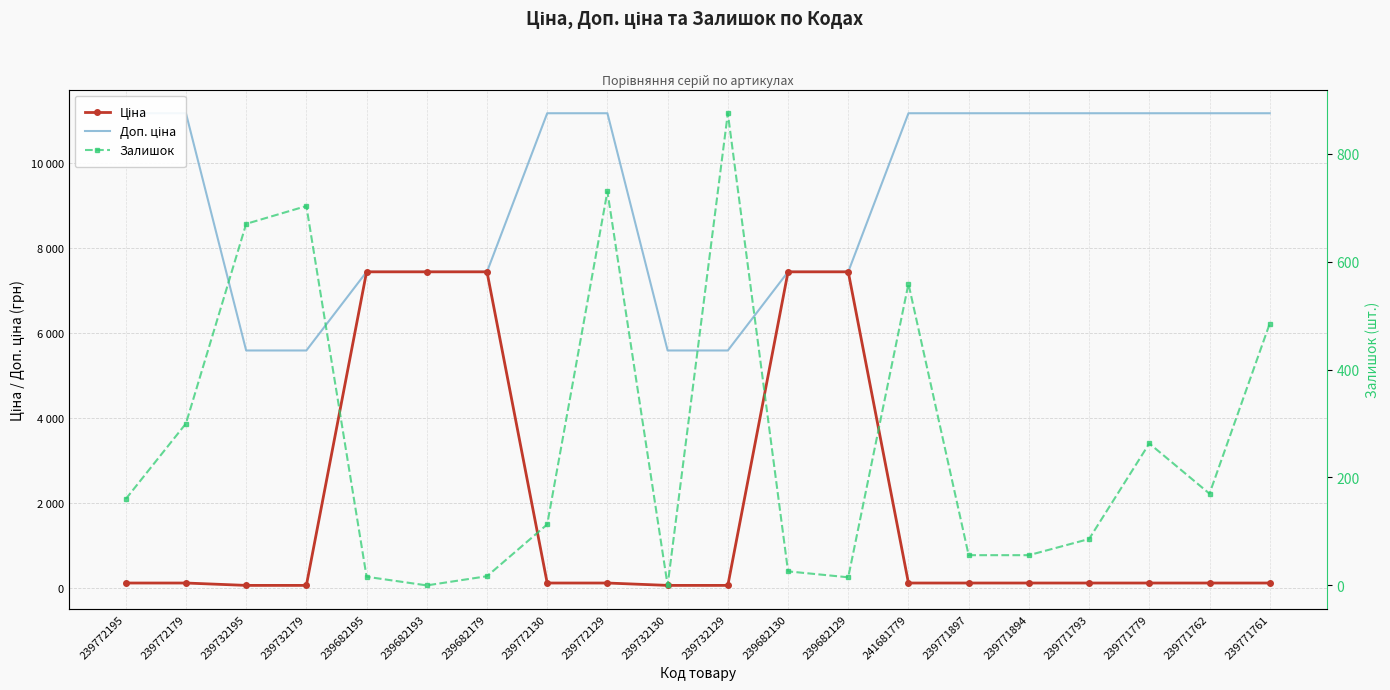

Where is Ціна nearest to the value 3746?

239772195